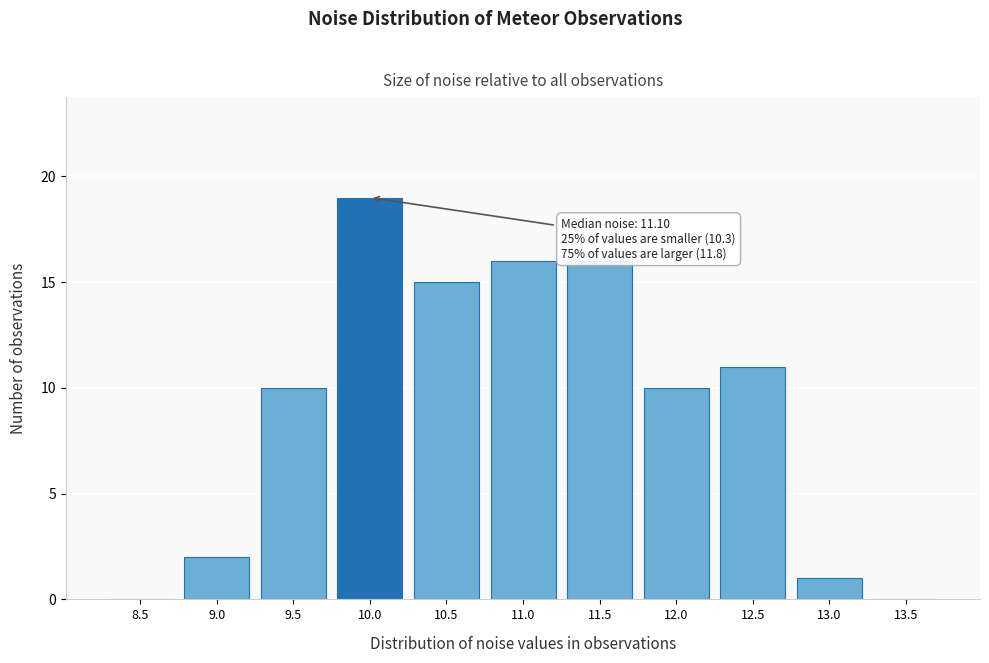

Reading right to left, extract all data points from this chart.

13.5=0	13.0=1	12.5=11	12.0=10	11.5=16	11.0=16	10.5=15	10.0=19	9.5=10	9.0=2	8.5=0